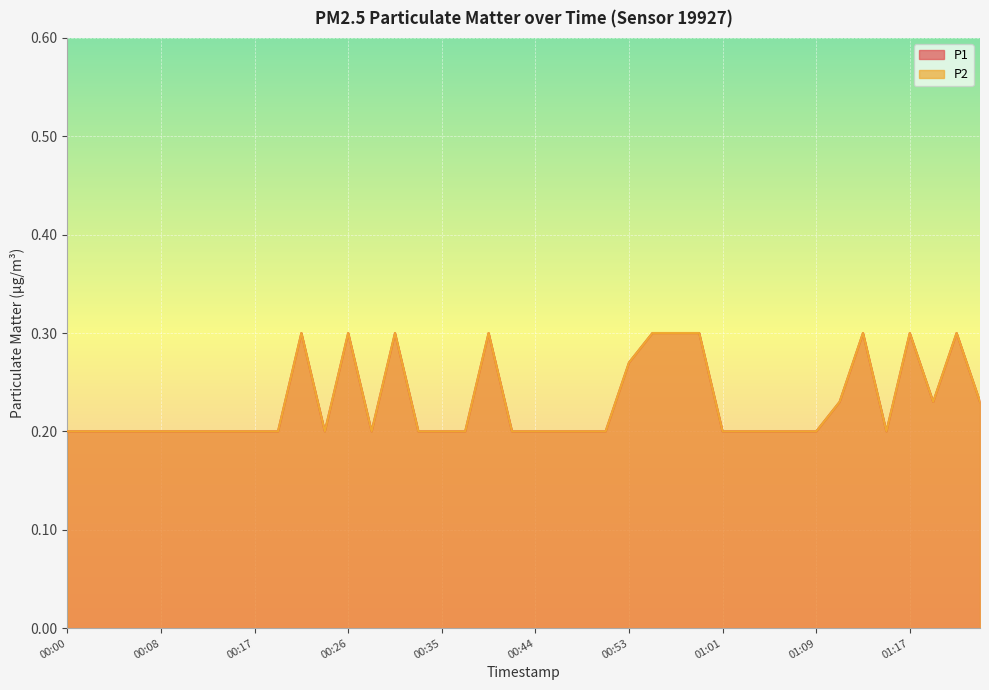

Which series has the widest spread of values?

P1